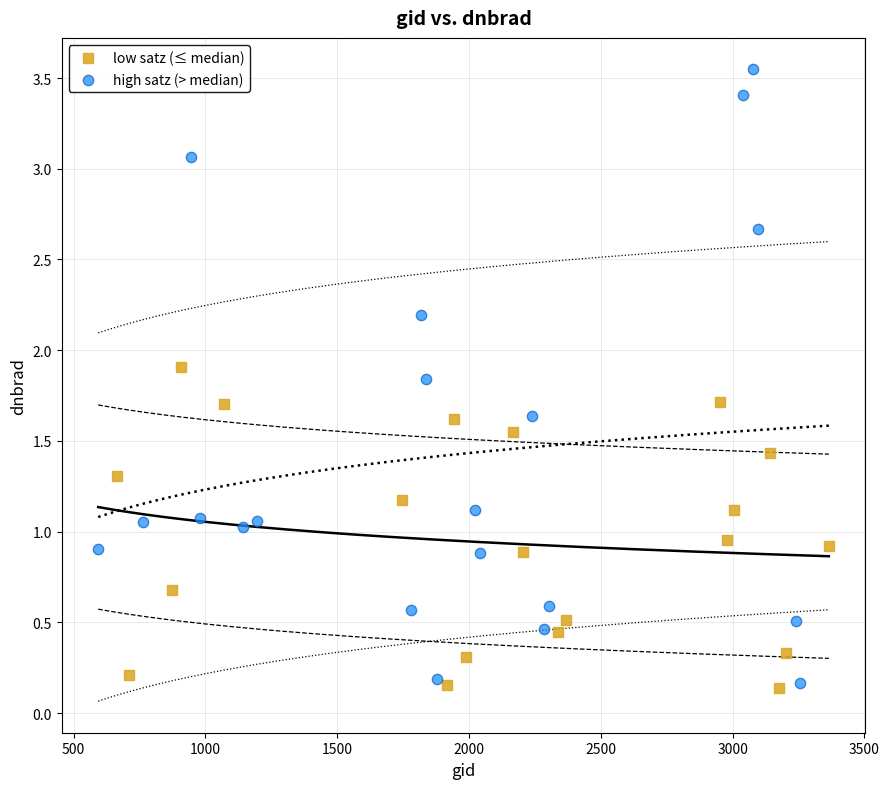

What are all the series names shown in the legend?

low satz (≤ median), high satz (> median)